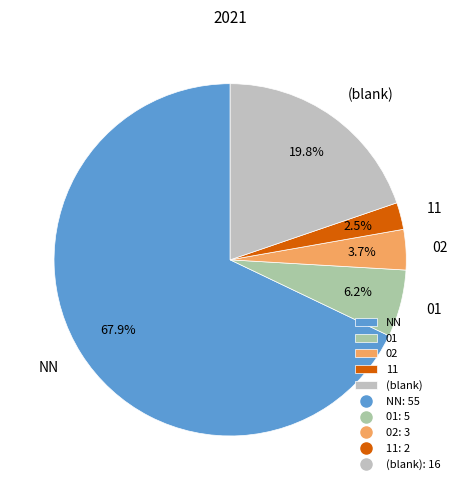

Between NN and 11, which is larger?

NN